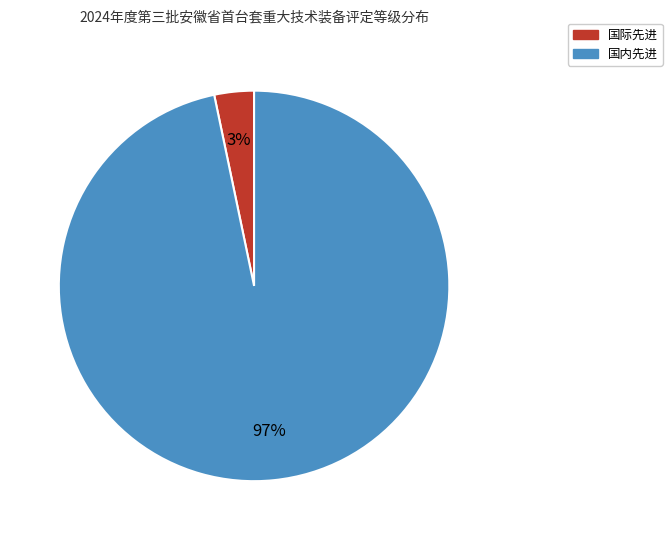

Count the number of slices in the pie.

2